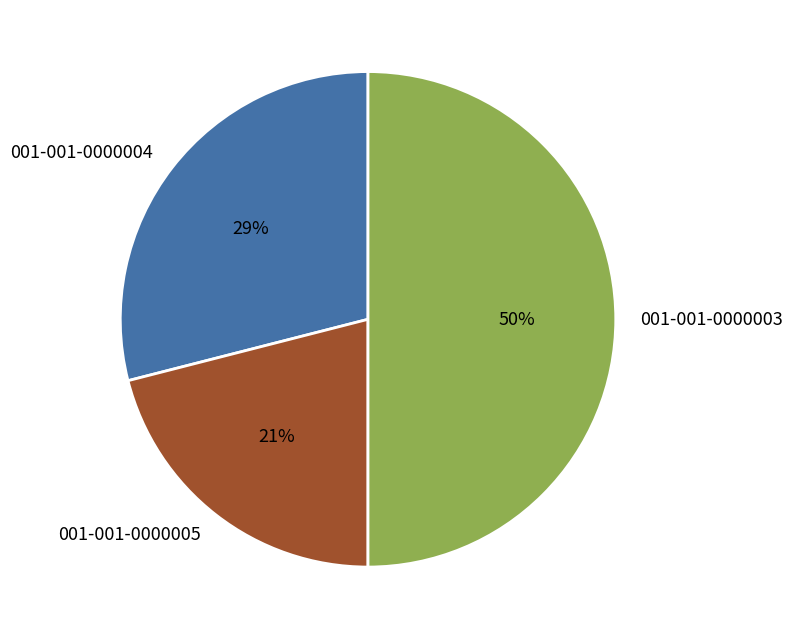

Which slice is the largest?

001-001-0000003